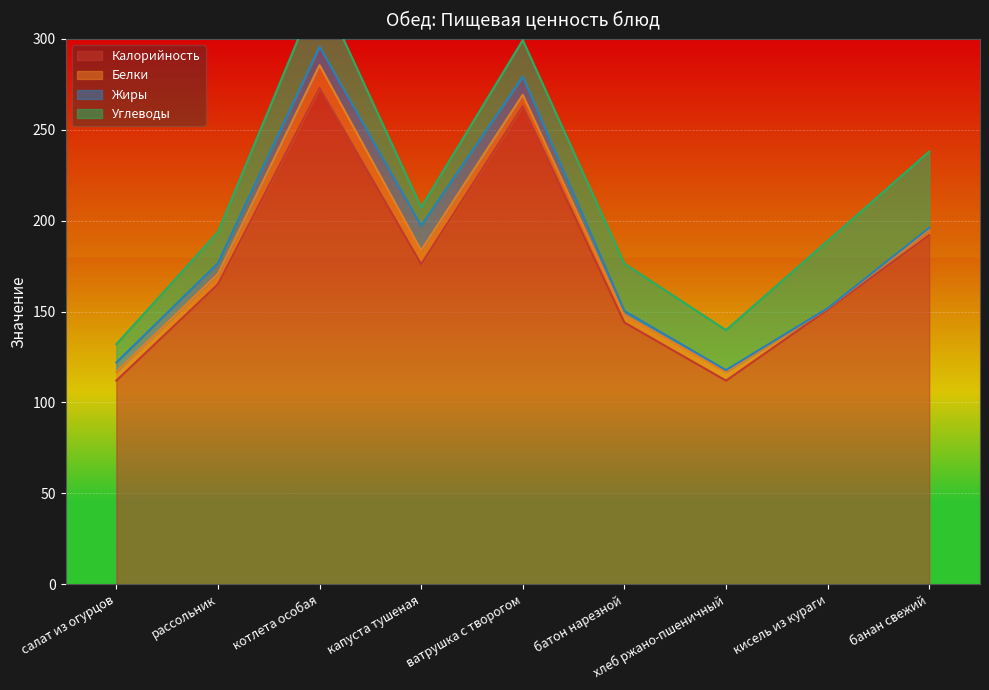

At which category does the chart reach its peak across all series?

котлета особая